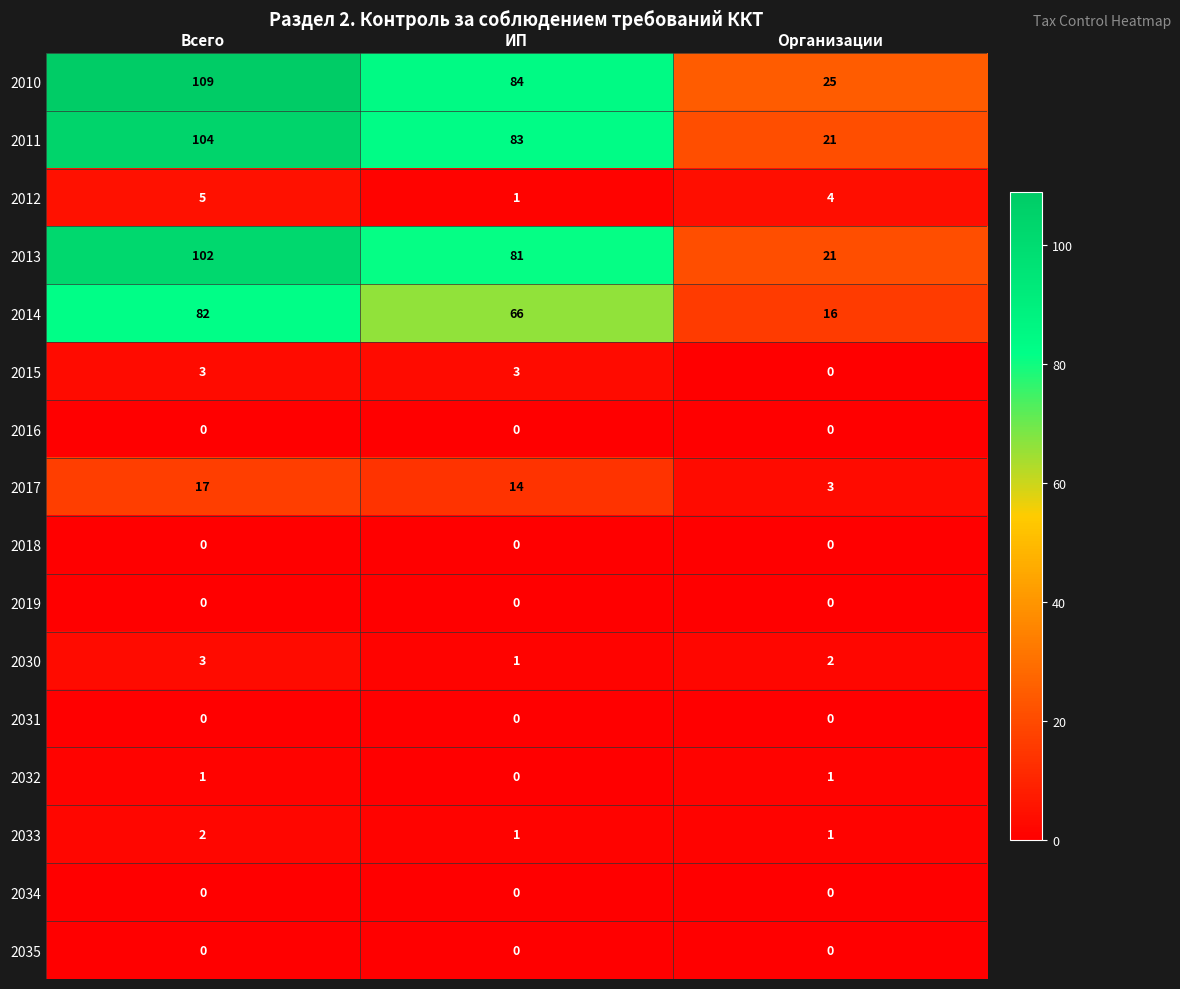

The value of 2014 at ИП is 66. True or false?

True